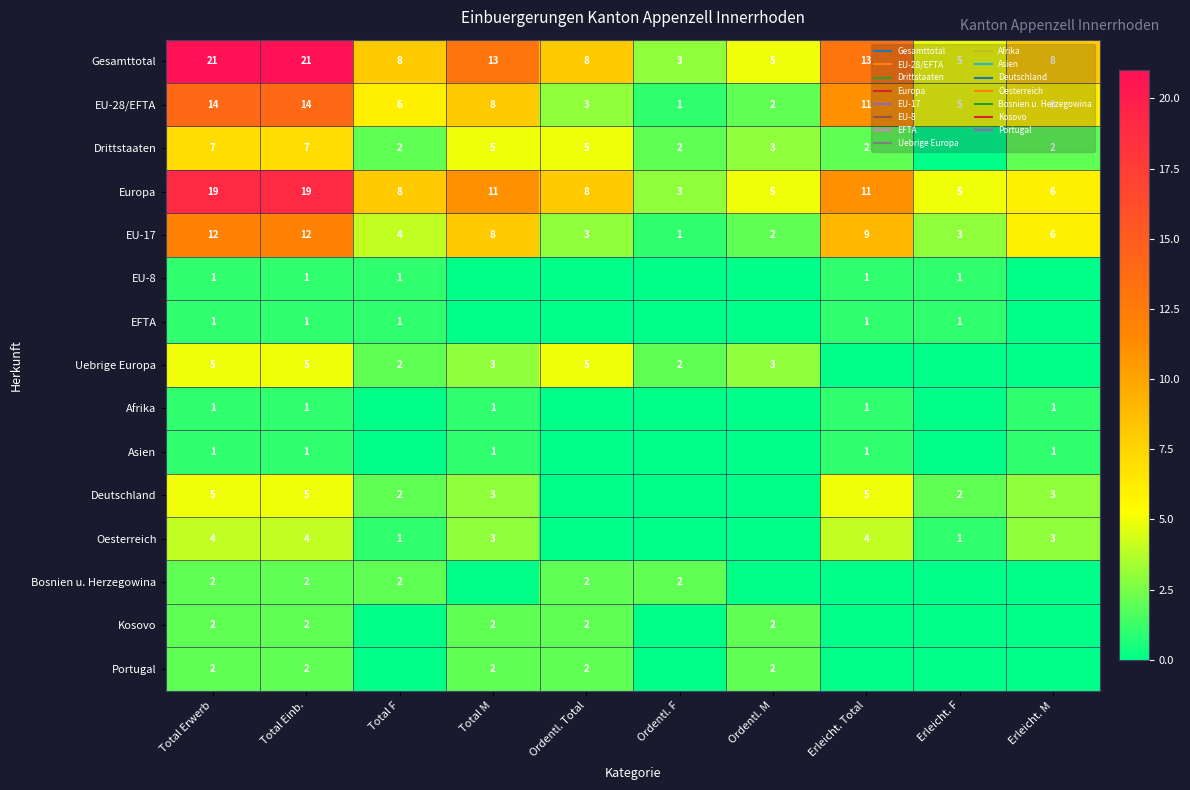

The Portugal series shows 2 at Ordentl. M. True or false?

True